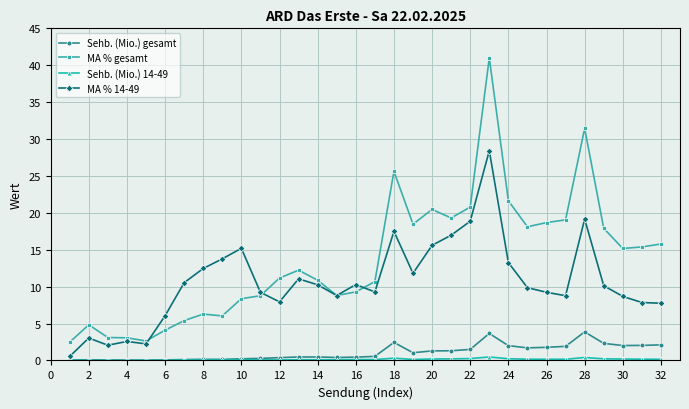

What are all the series names shown in the legend?

Sehb. (Mio.) gesamt, MA % gesamt, Sehb. (Mio.) 14-49, MA % 14-49